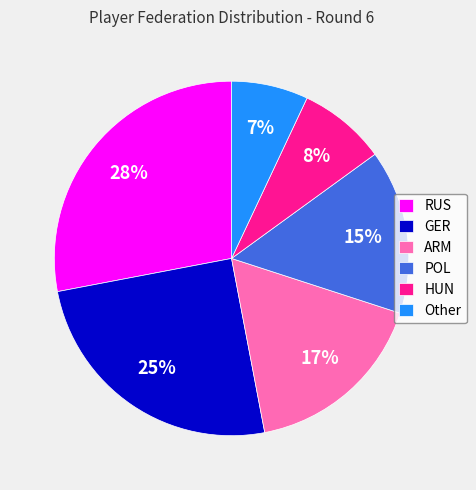

How many slices are in this pie chart?

6